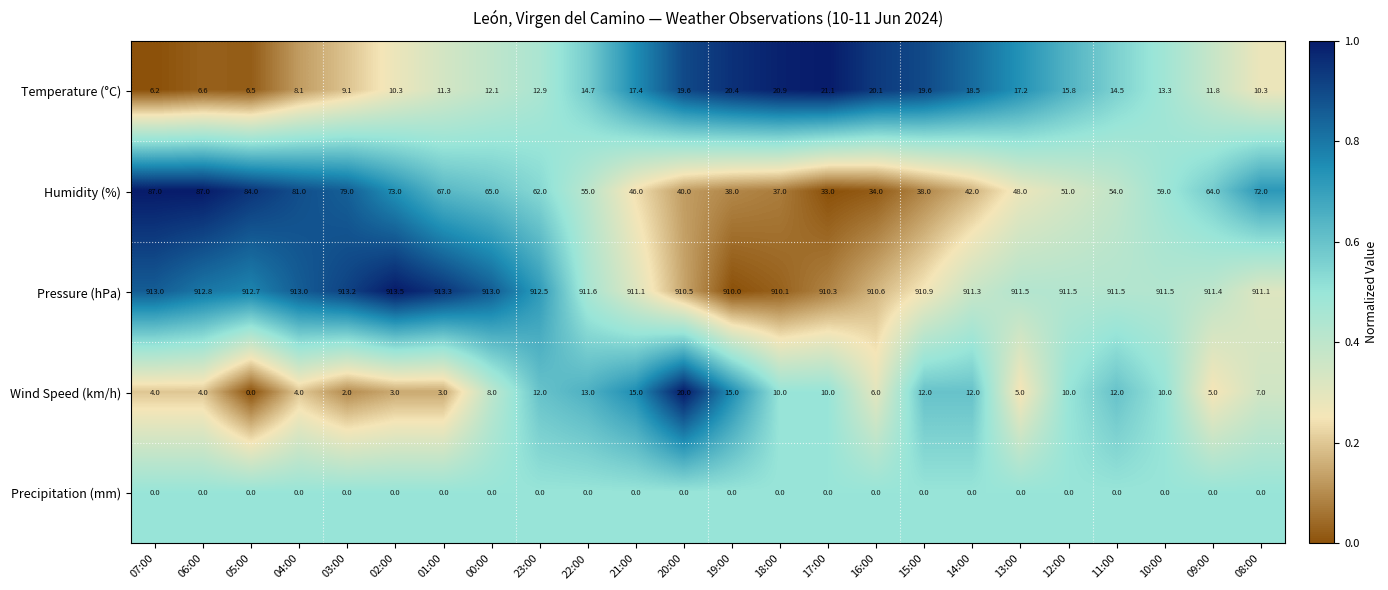

Which series has the largest range (max minus min)?

Humidity (%)